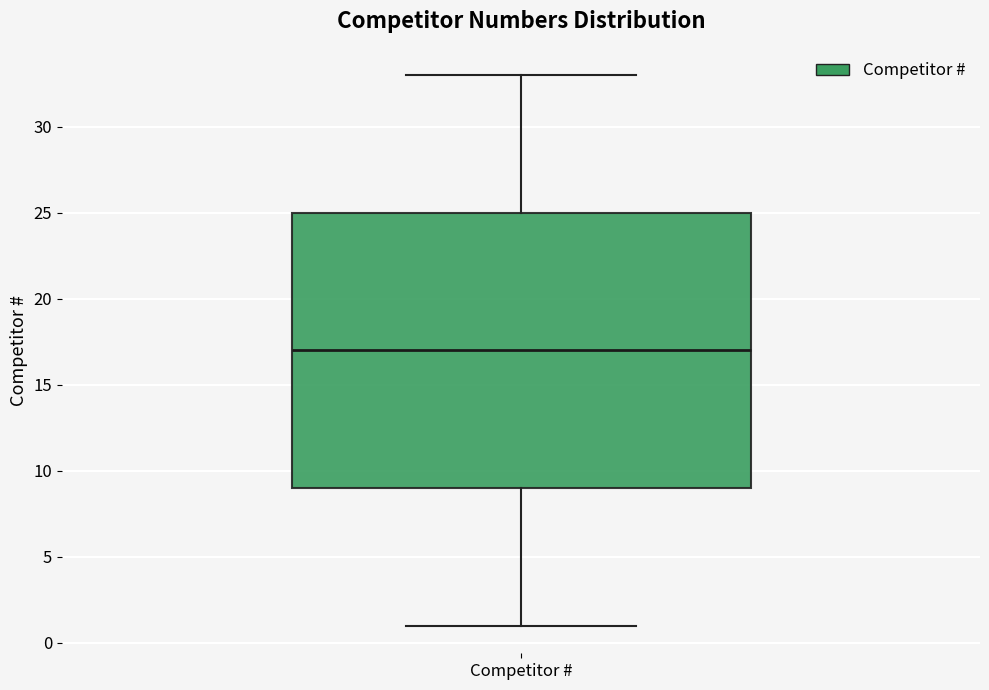

Where does the median line of the box for Competitor # sit on the y-axis? The values are not printed on the chart, so give them approximately, as read against the axis.

17